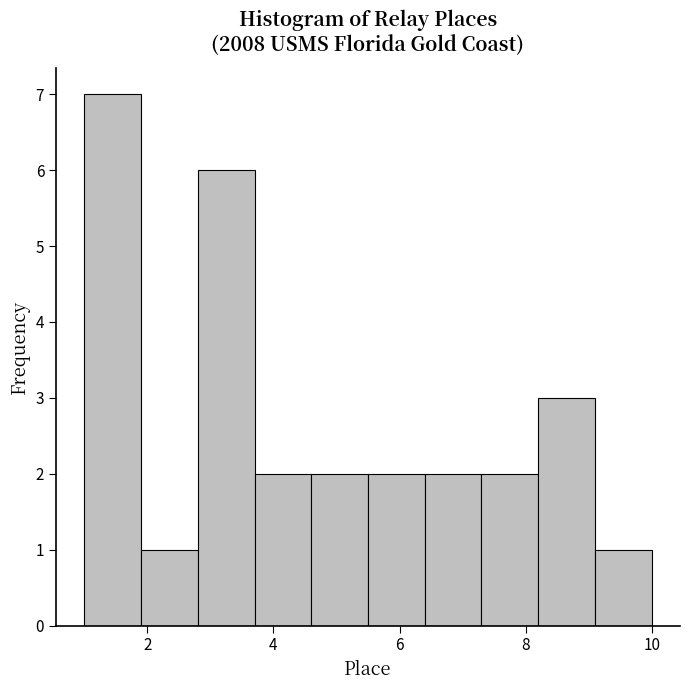

Which range on the x-axis has the tallest bar?

1.0 to 1.9